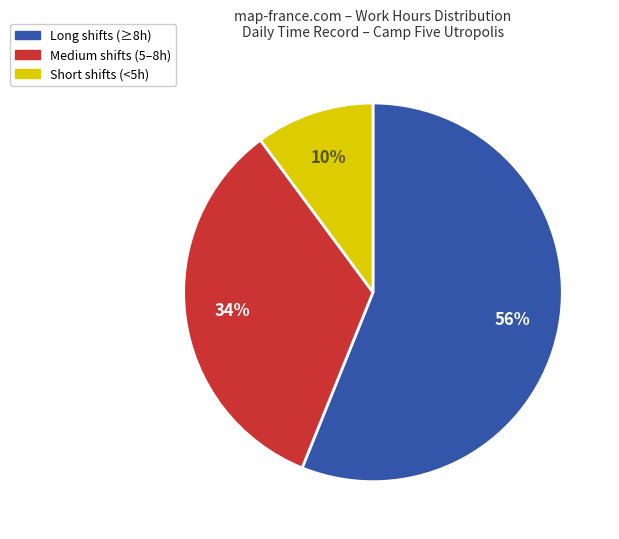

To the nearest percent, what is the difference between the largest and smallest slice percentages?

46%